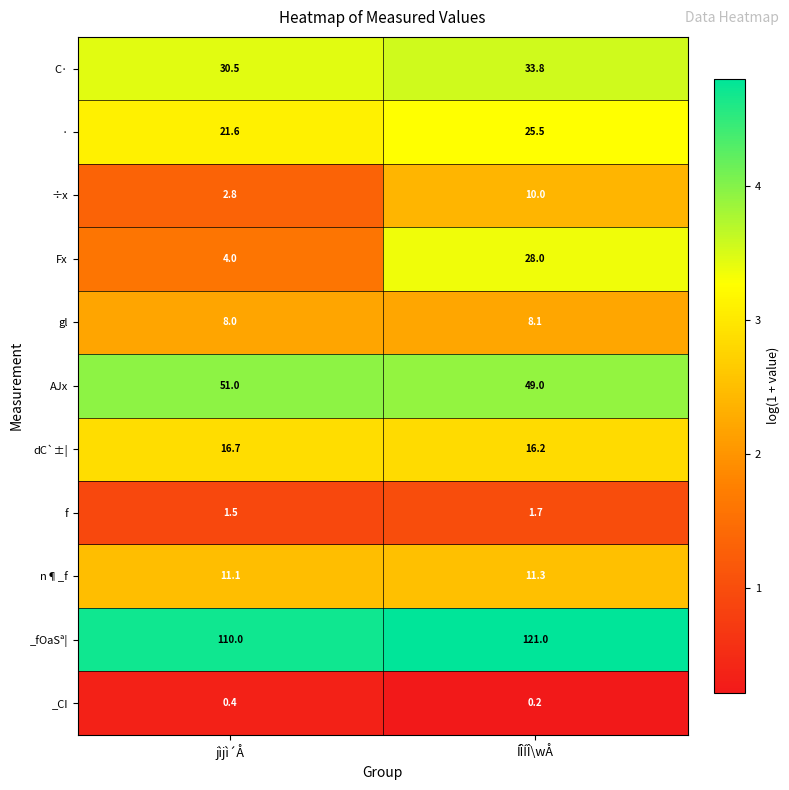

Which series has the largest total across all categories?

_fOaSª¦